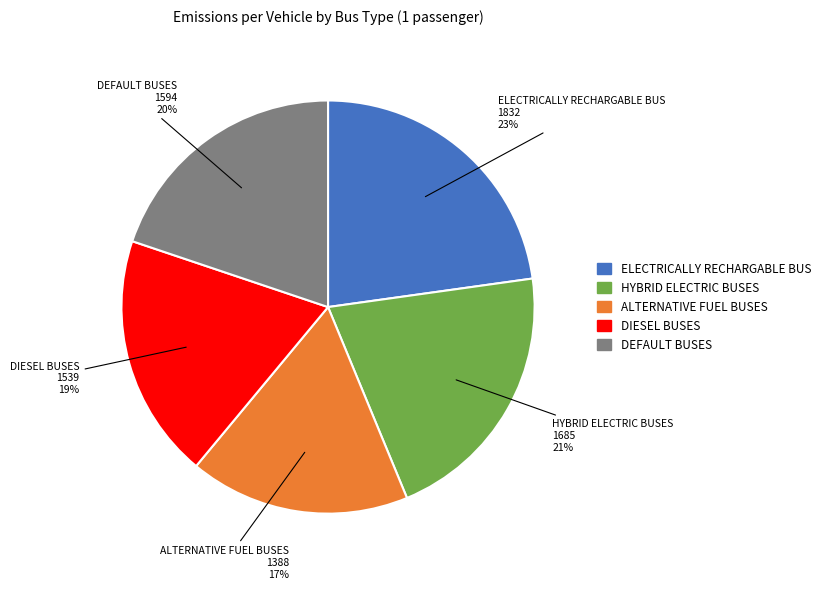

Is there any slice that represents more than half of the pie?

No